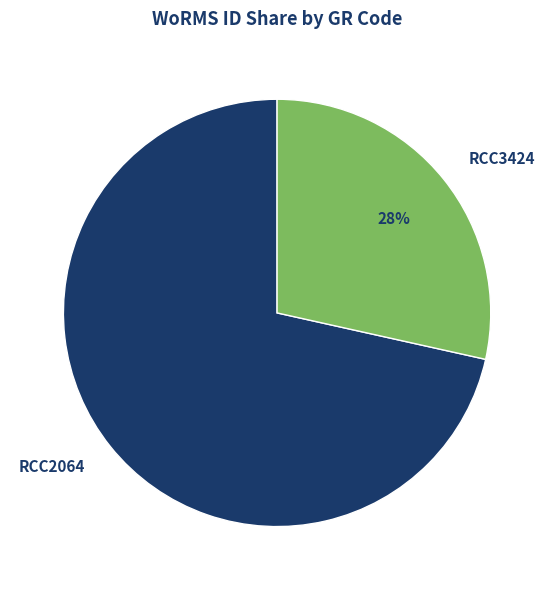

To the nearest percent, what is the average slice percentage?

50%